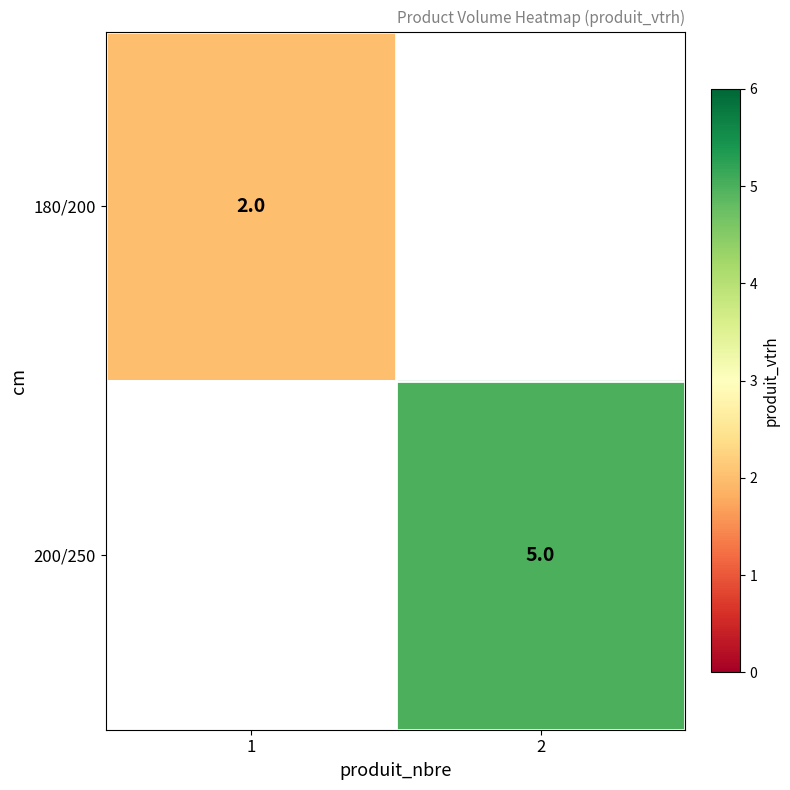

The value of 180/200 at 1 is 2.9. True or false?

False